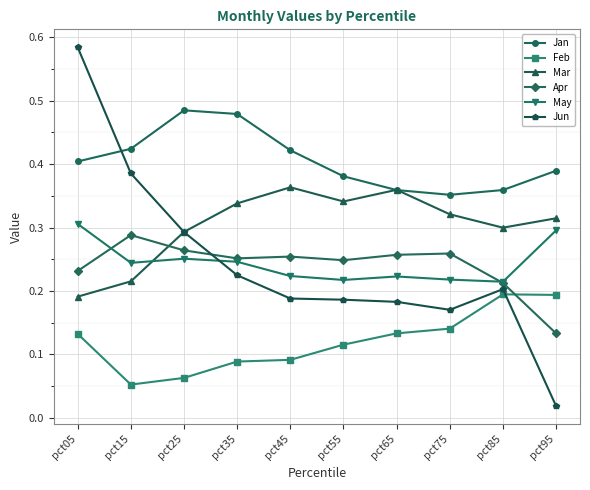

How many lines are shown in the chart?

6